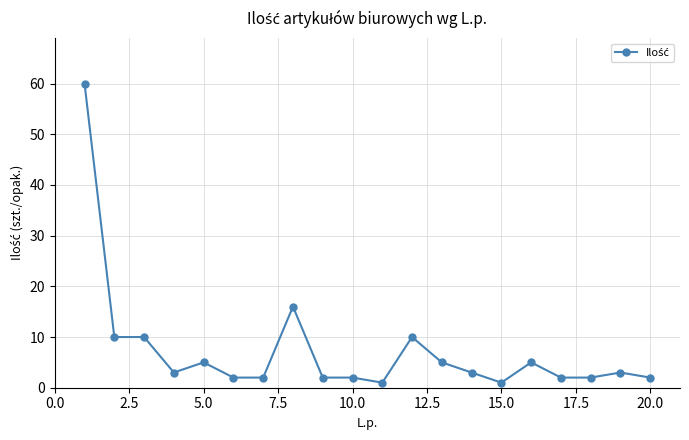

Is this an area chart (filled region under the line)?

No